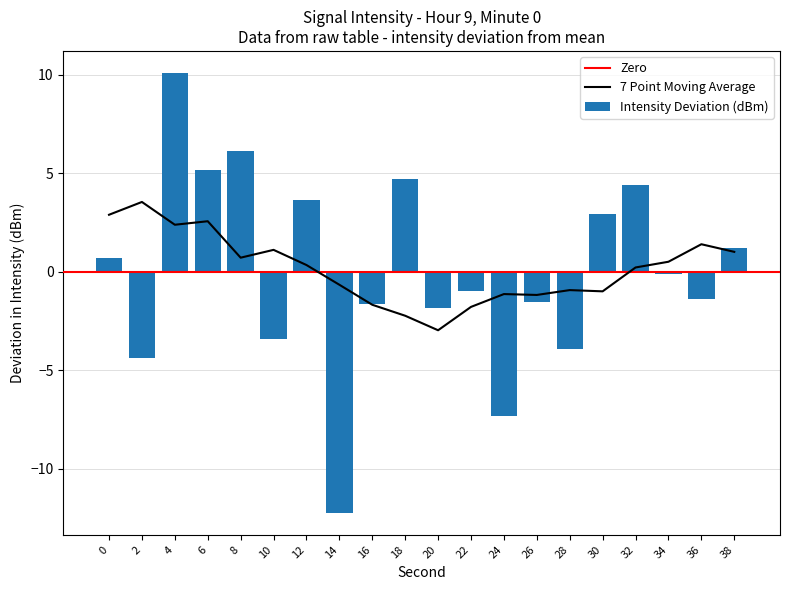

How many negative values are there?

11